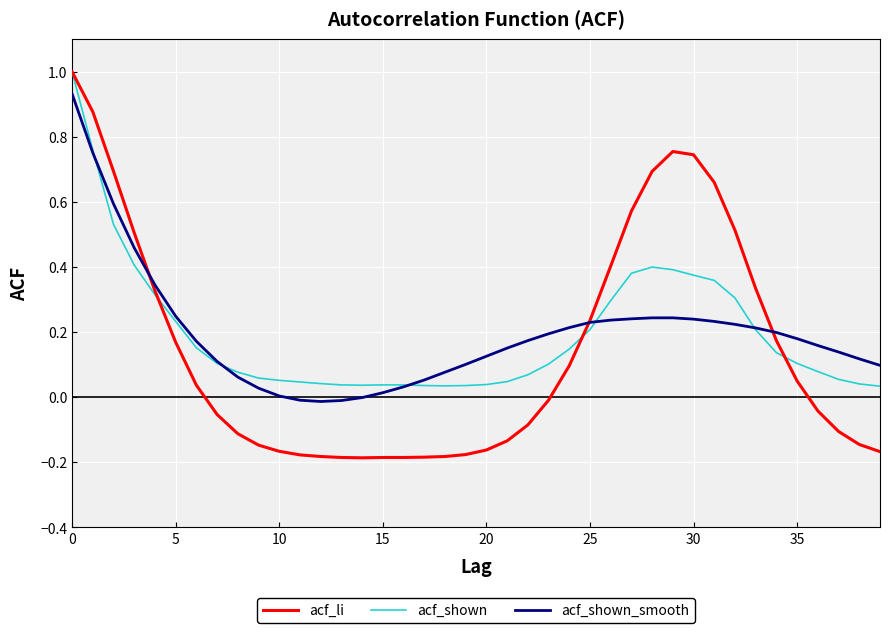

Which series has the widest spread of values?

acf_li